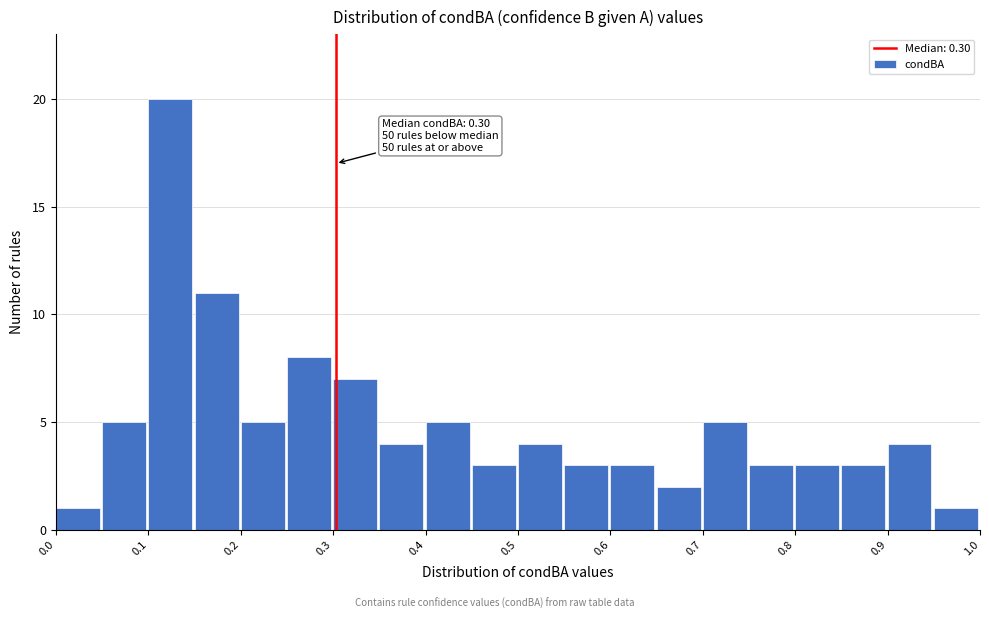

Which range on the x-axis has the tallest bar?

0.10 to 0.15